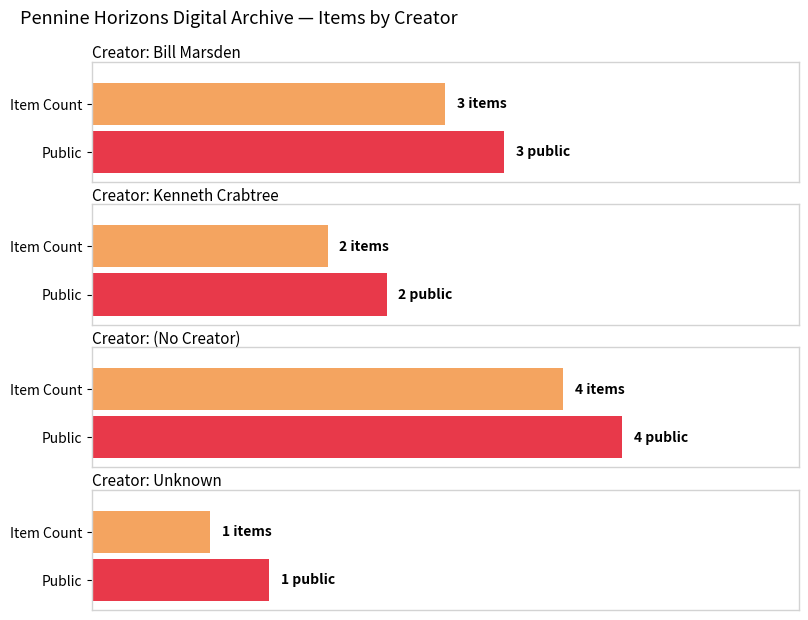

True or false: Count of Items has a value of 1 at David Fletcher.

False